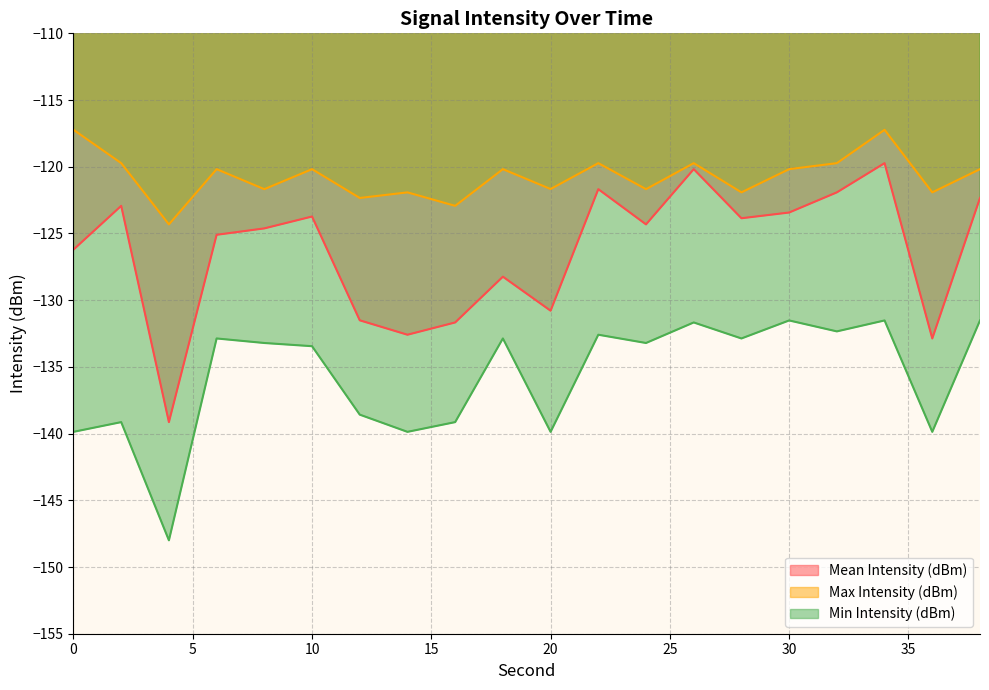

What is the value of the Mean Intensity (dBm) point at the 3rd from the left?

-139.1